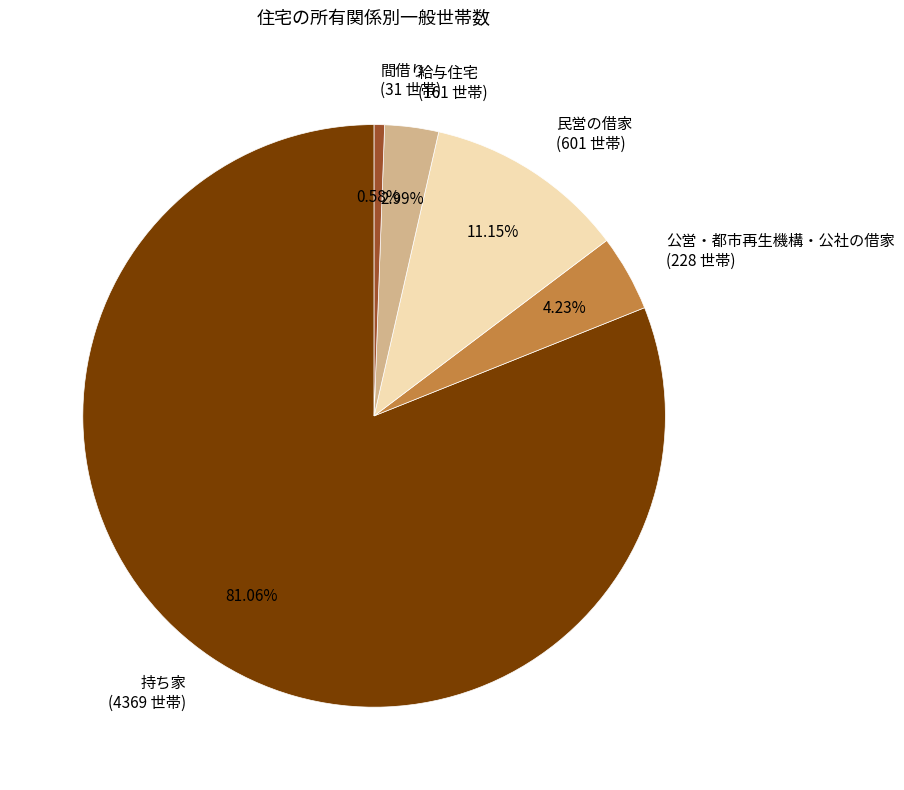

To the nearest percent, what is the difference between the 持ち家 and 間借り slice percentages?

80%